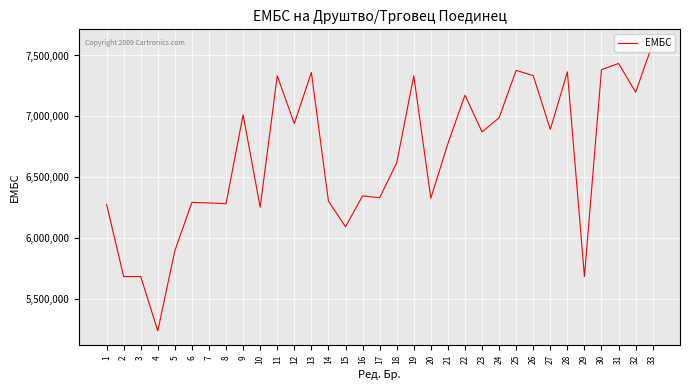

What is the ratio of the value at 14 to the value at 4?

1.2